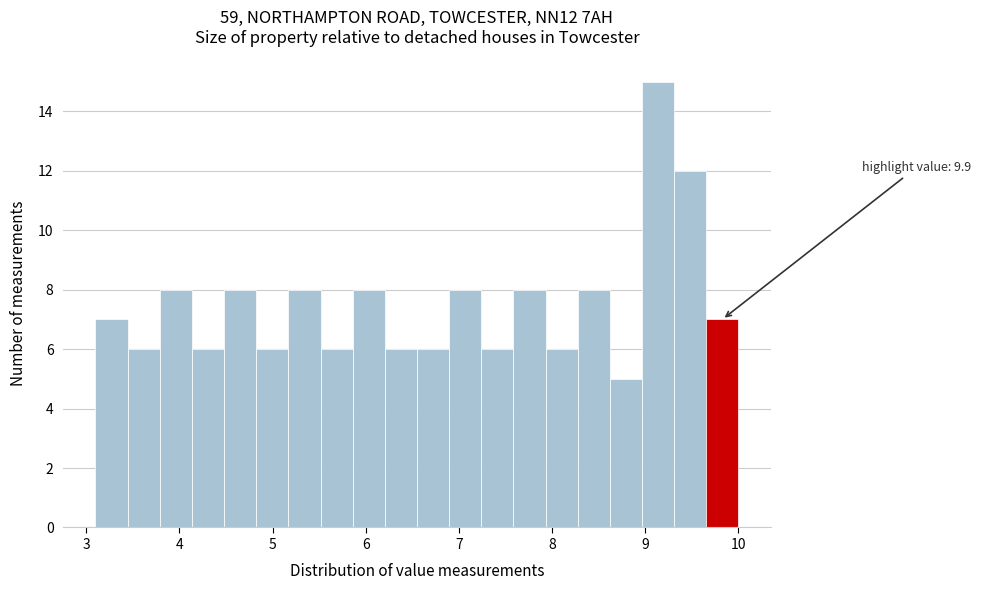

Around what value on the x-axis is the tallest bar? Give the approximate position of its centre, as read against the axis.

9.1